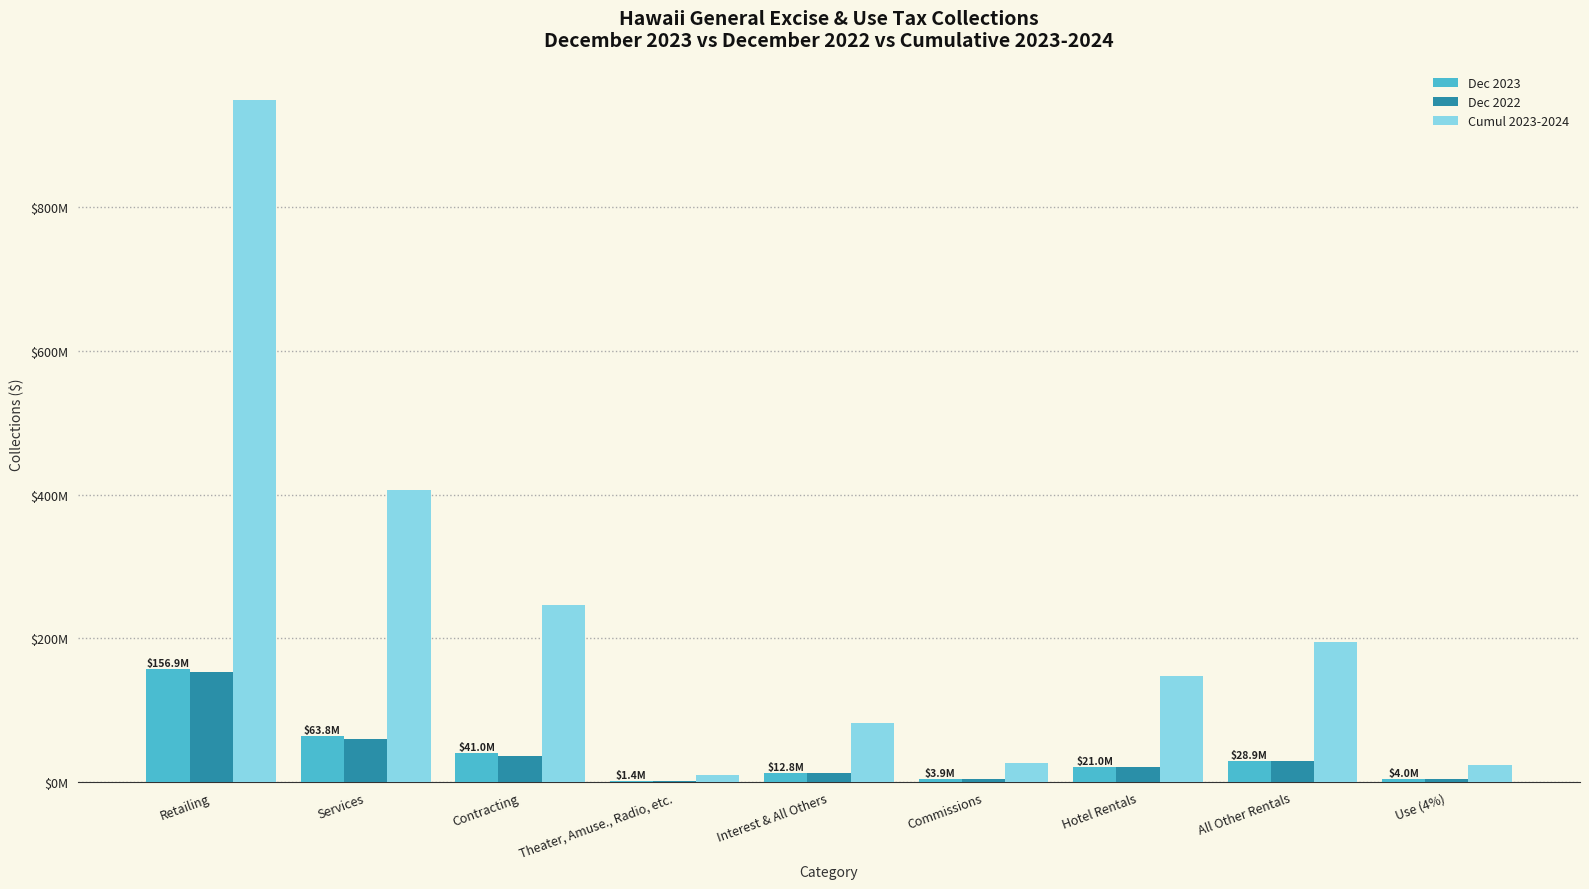

Between Theater, Amuse., Radio, etc. and Commissions, which series saw the biggest shift?

Cumul 2023-2024